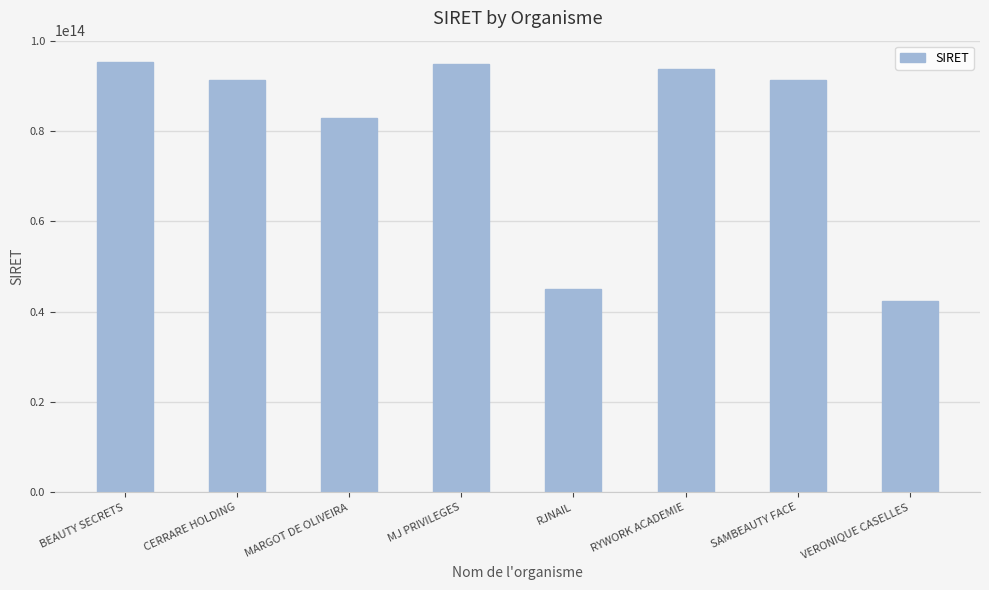

The value at RYWORK ACADEMIE is 147817843184040. True or false?

False